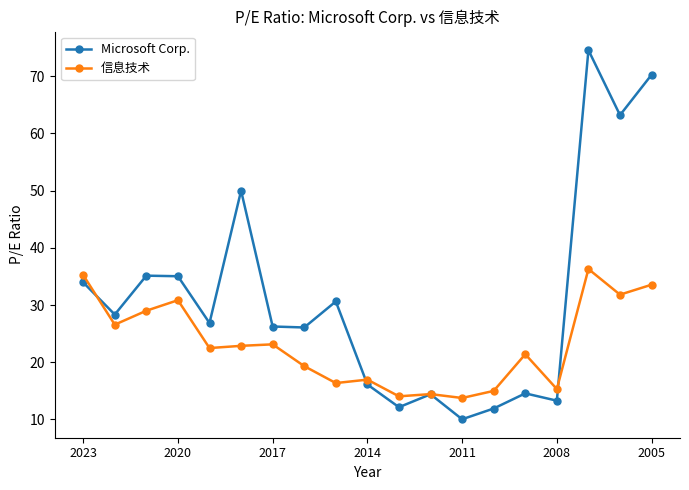

After their last crossing, which series has the higher values: Microsoft Corp. or 信息技术?

Microsoft Corp.